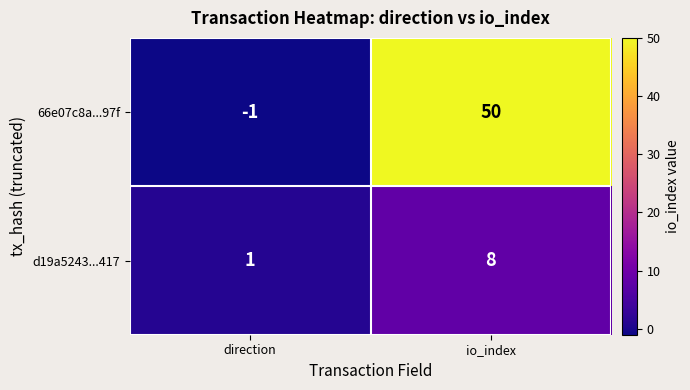

Read the d19a5243...417 value at io_index.

8